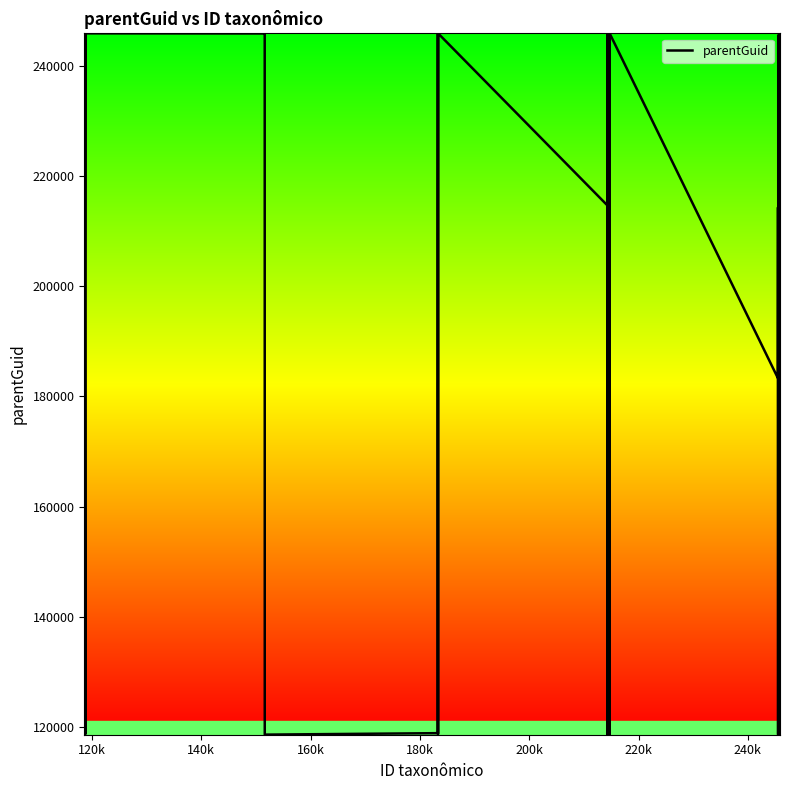

What is the greatest value displayed?

245862